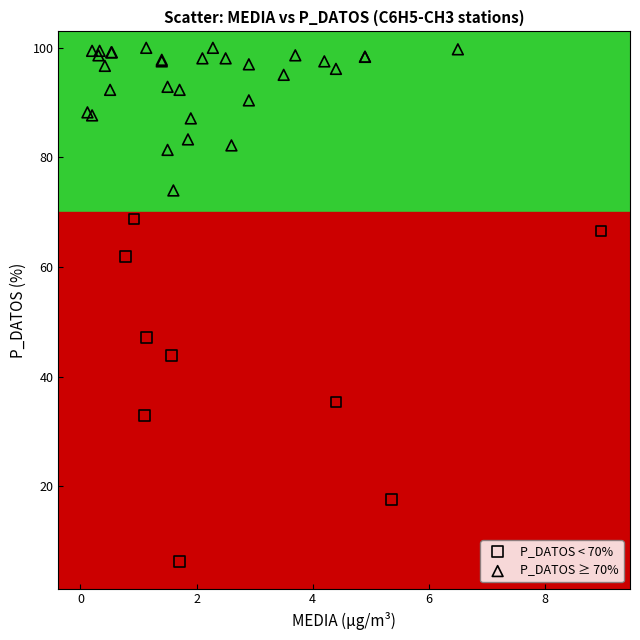

Which series has the largest Y range (max minus min)?

P_DATOS < 70%